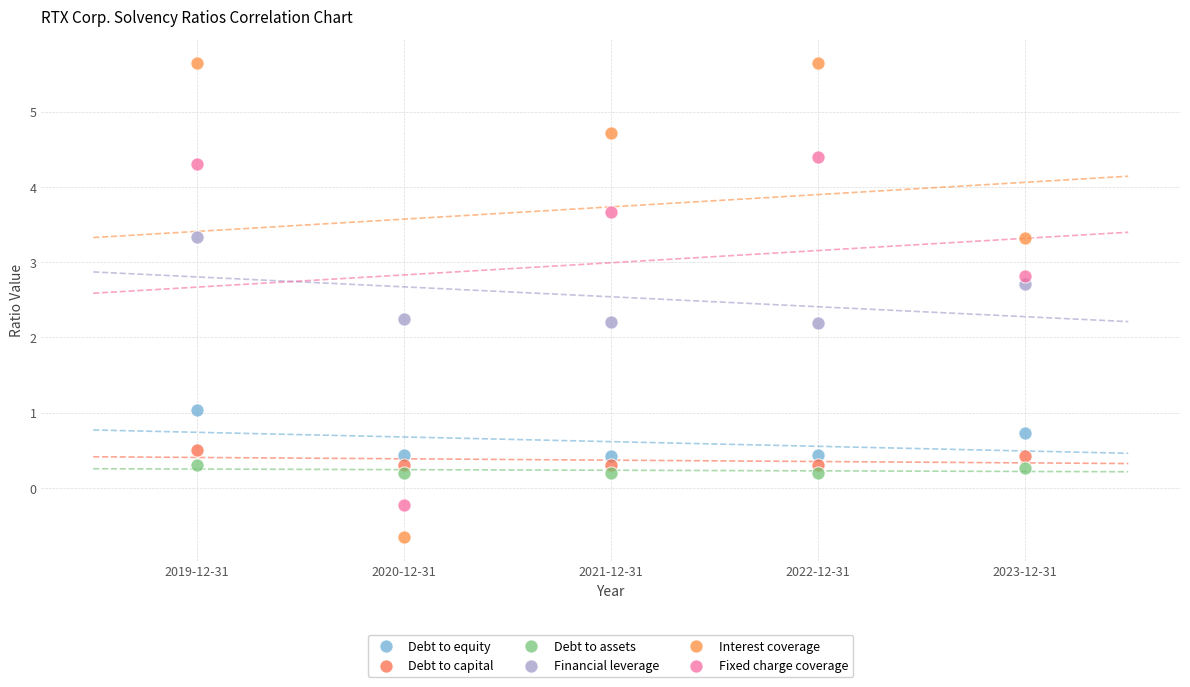

Across all data points, what is the range of X values (max minus min)?

4.0